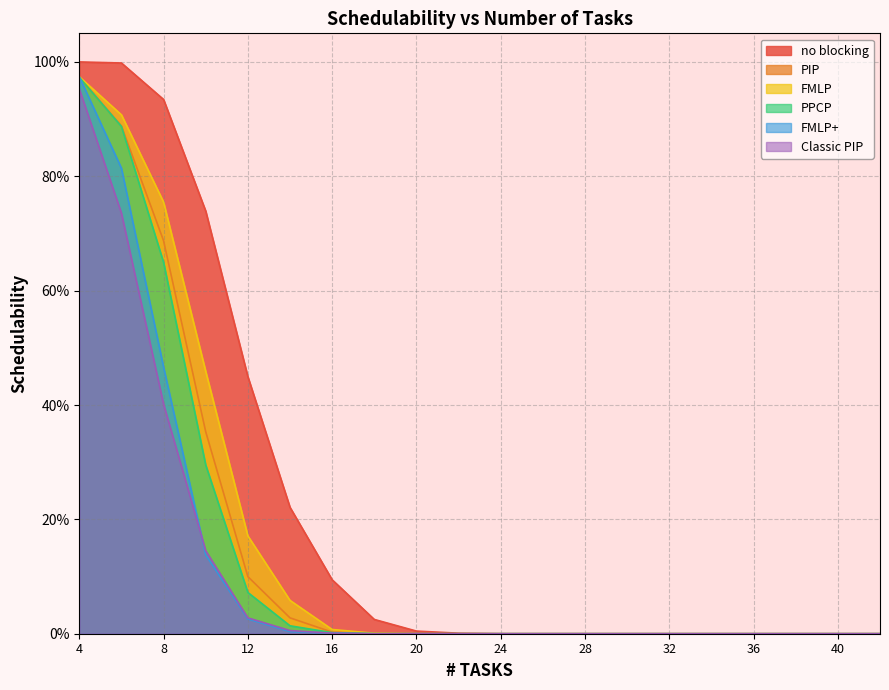

Reading left to right, extract all data points from this chart.

no blocking: 1.0	1.0	0.9	0.7	0.4	0.2	0.1	0.0	0.0	0.0	0.0	0.0	0.0	0.0	0.0	0.0	0.0	0.0	0.0	0.0
PIP: 1.0	0.9	0.7	0.4	0.1	0.0	0.0	0.0	0.0	0.0	0.0	0.0	0.0	0.0	0.0	0.0	0.0	0.0	0.0	0.0
FMLP: 1.0	0.9	0.8	0.5	0.2	0.1	0.0	0.0	0.0	0.0	0.0	0.0	0.0	0.0	0.0	0.0	0.0	0.0	0.0	0.0
PPCP: 1.0	0.9	0.6	0.3	0.1	0.0	0.0	0.0	0.0	0.0	0.0	0.0	0.0	0.0	0.0	0.0	0.0	0.0	0.0	0.0
FMLP+: 1.0	0.8	0.5	0.1	0.0	0.0	0.0	0.0	0.0	0.0	0.0	0.0	0.0	0.0	0.0	0.0	0.0	0.0	0.0	0.0
Classic PIP: 1.0	0.7	0.4	0.1	0.0	0.0	0.0	0.0	0.0	0.0	0.0	0.0	0.0	0.0	0.0	0.0	0.0	0.0	0.0	0.0